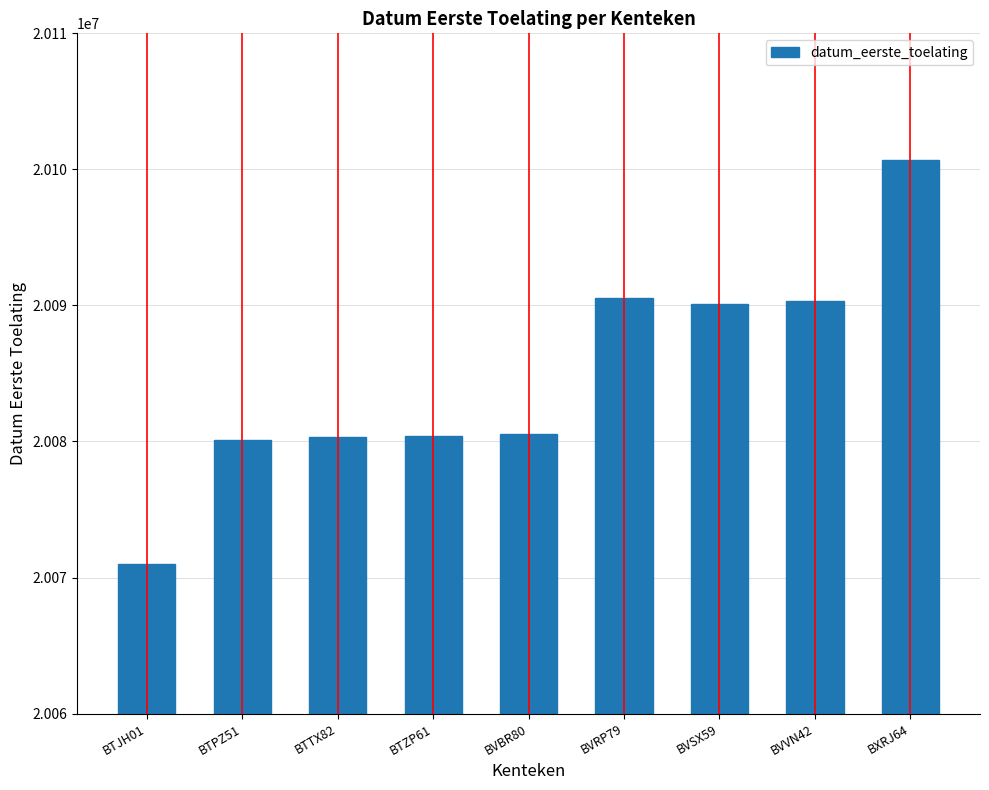

What is the difference between the values at BTJH01 and BVBR80?

9503